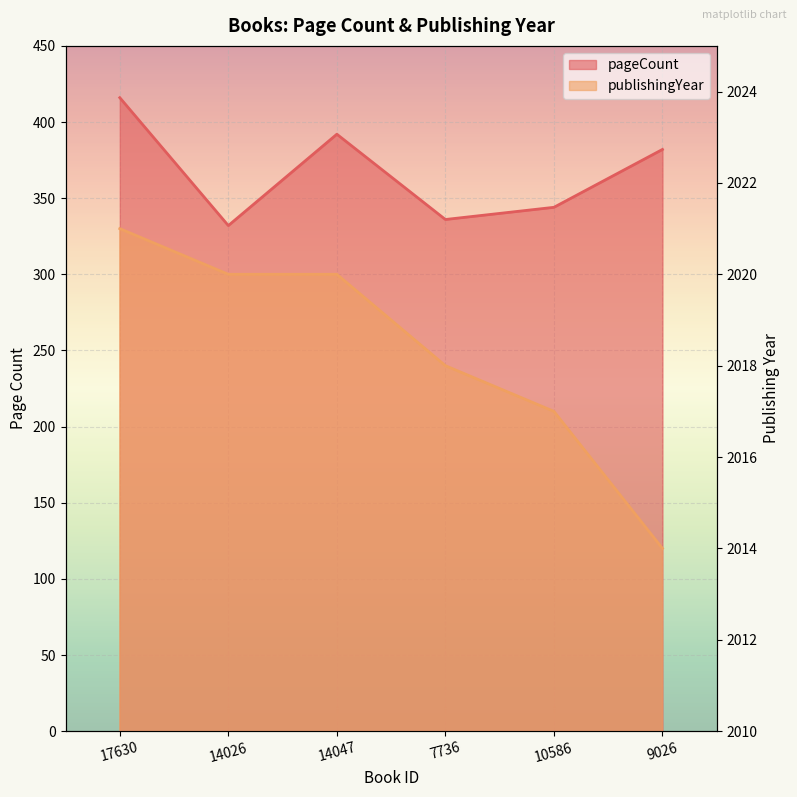

List the labels in order of publishingYear value, smallest first.

9026, 10586, 7736, 14026, 14047, 17630